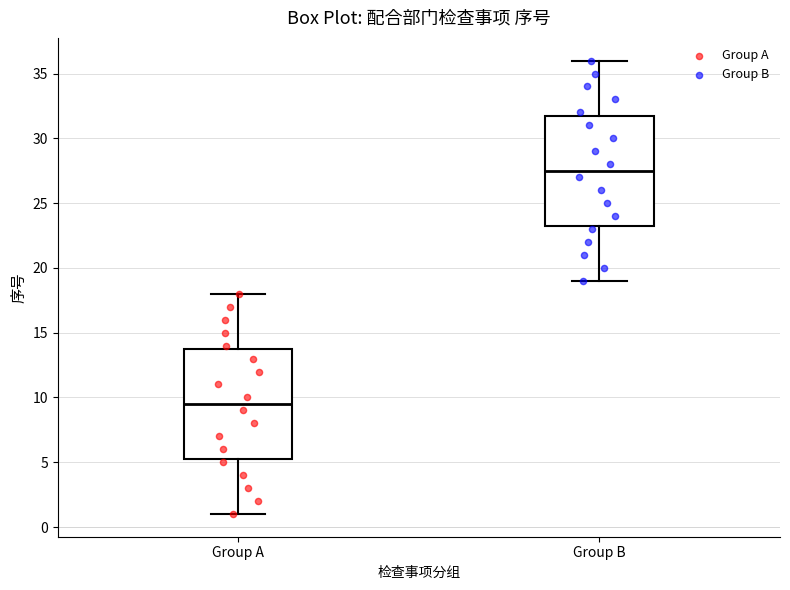

Reading left to right, transcribe this box plot: for each box, give where its median line is, the range the box spans, and where its two whiskers end, as read against the y-axis. The values are not printed on the chart, so give them approximately, as read against the axis.

Group A: median 9.5, box 5.5 to 14.0, whiskers 1.0 to 18.0
Group B: median 27.5, box 23.5 to 32.0, whiskers 19.0 to 36.0